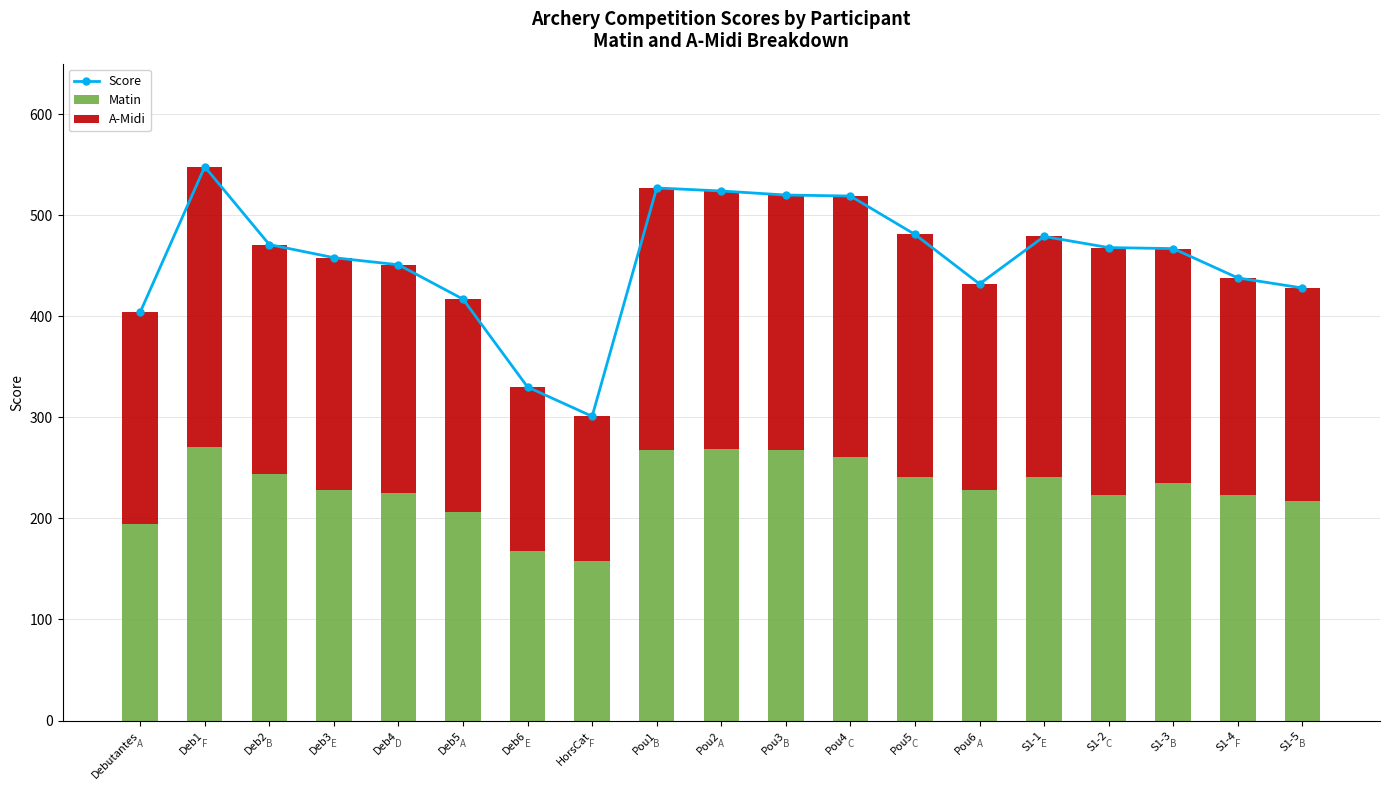

Which series changed the most between S1-2 and S1-3?

A-Midi